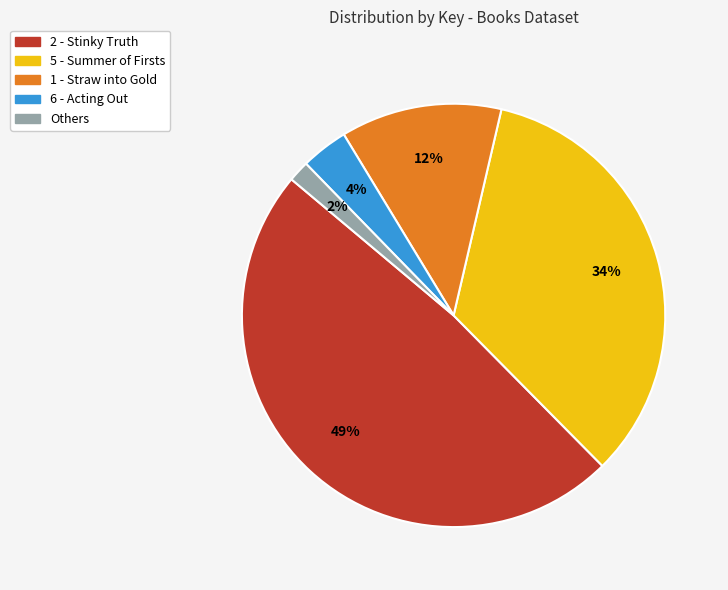

Count the number of slices in the pie.

5